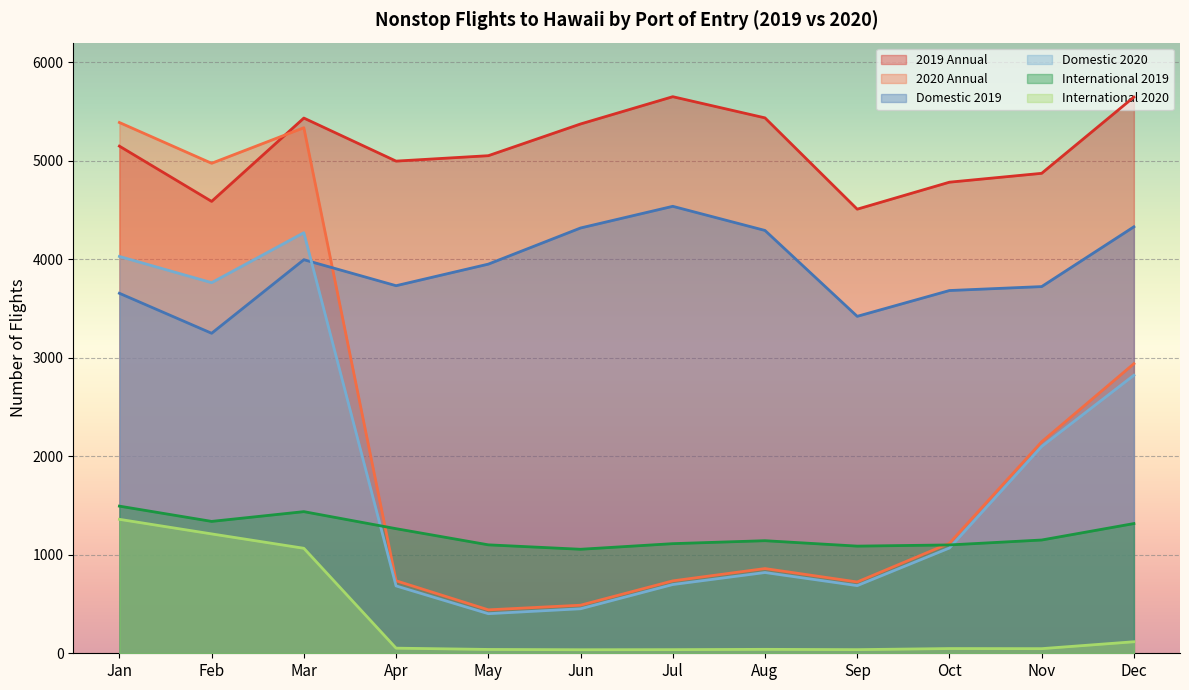

List the series in order of their peak value, lowest first.

International 2020, International 2019, Domestic 2020, Domestic 2019, 2020 Annual, 2019 Annual